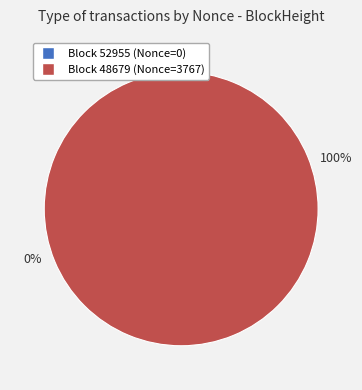

Which category accounts for the majority?

48679